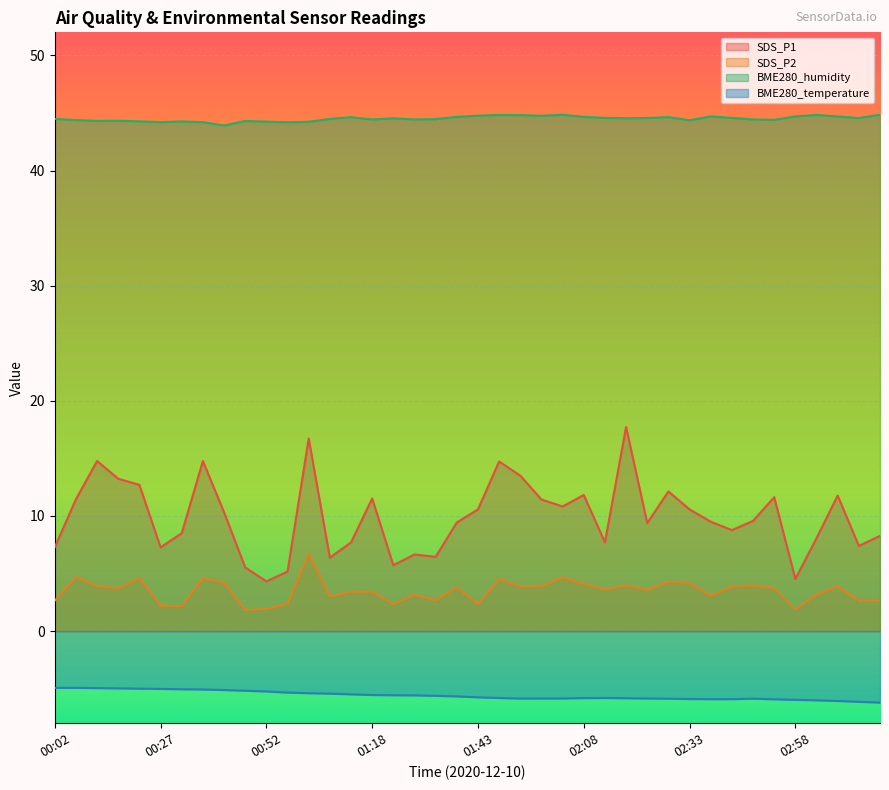

How many data points in BME280_temperature are less than -5?

35